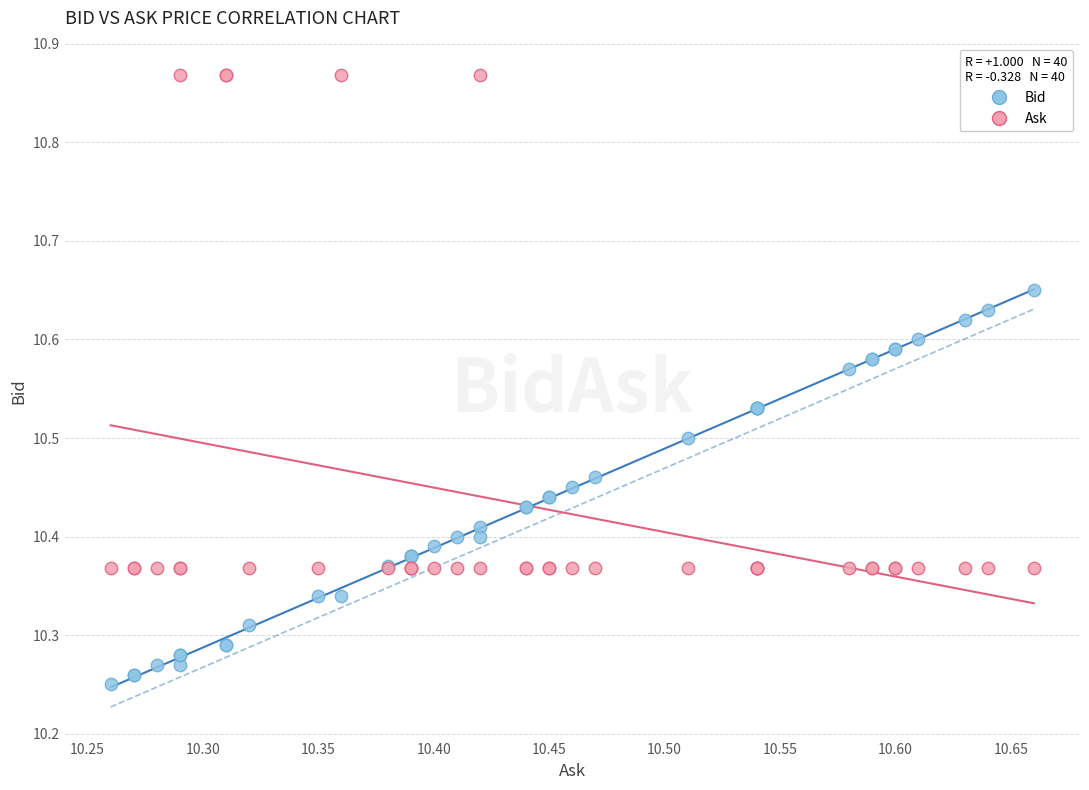

Which series contains the highest Y value?

Ask